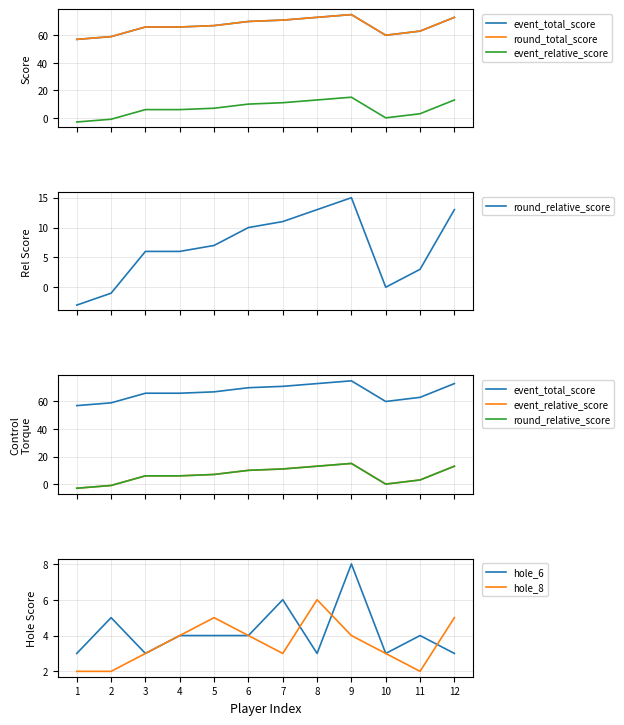

Is this an area chart (filled region under the line)?

No